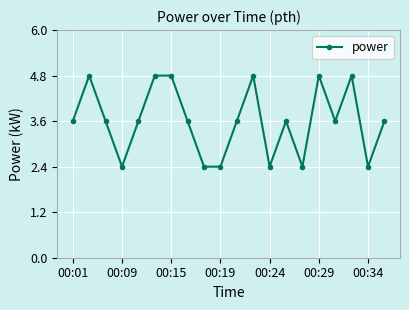

Count the values in the range 2 to 4.

14